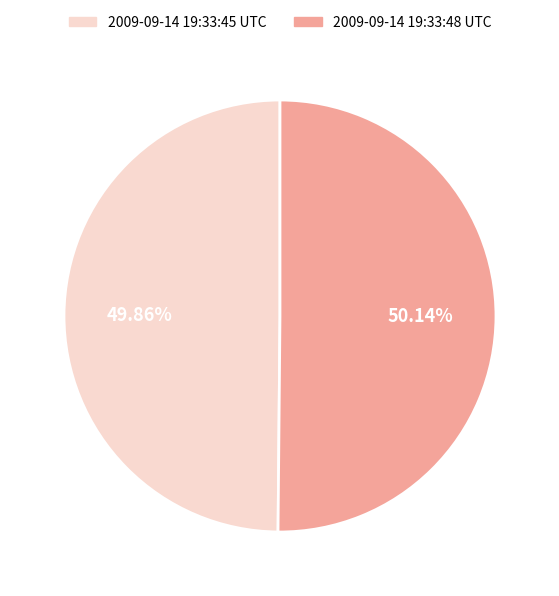

To the nearest percent, what is the average slice percentage?

50%